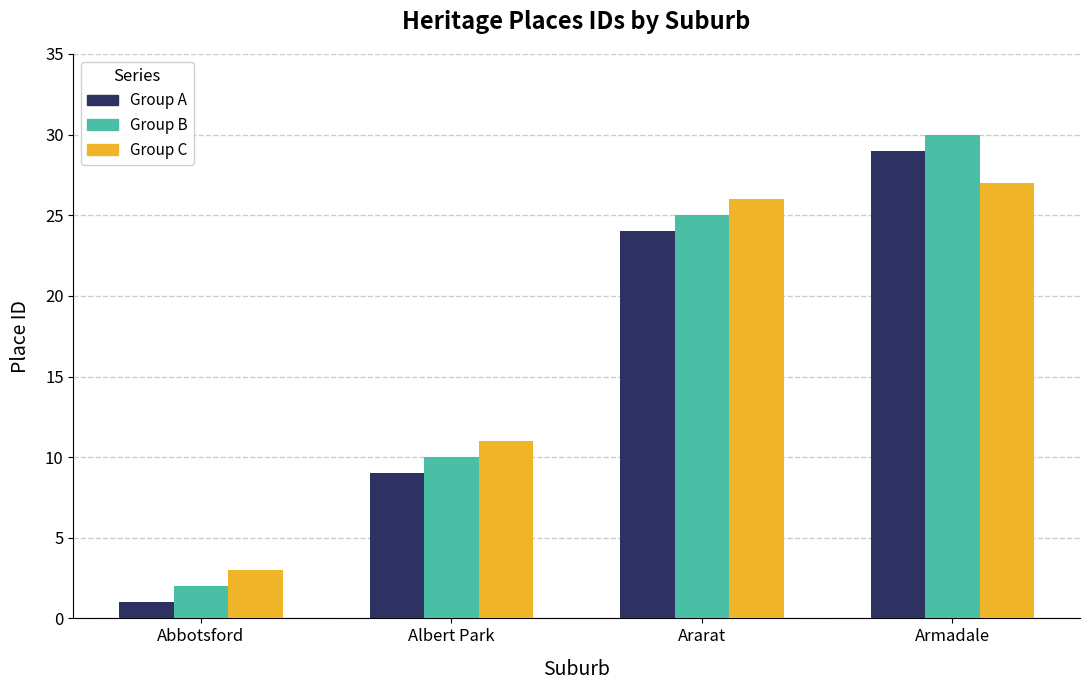

What is the minimum value shown in the chart?

1